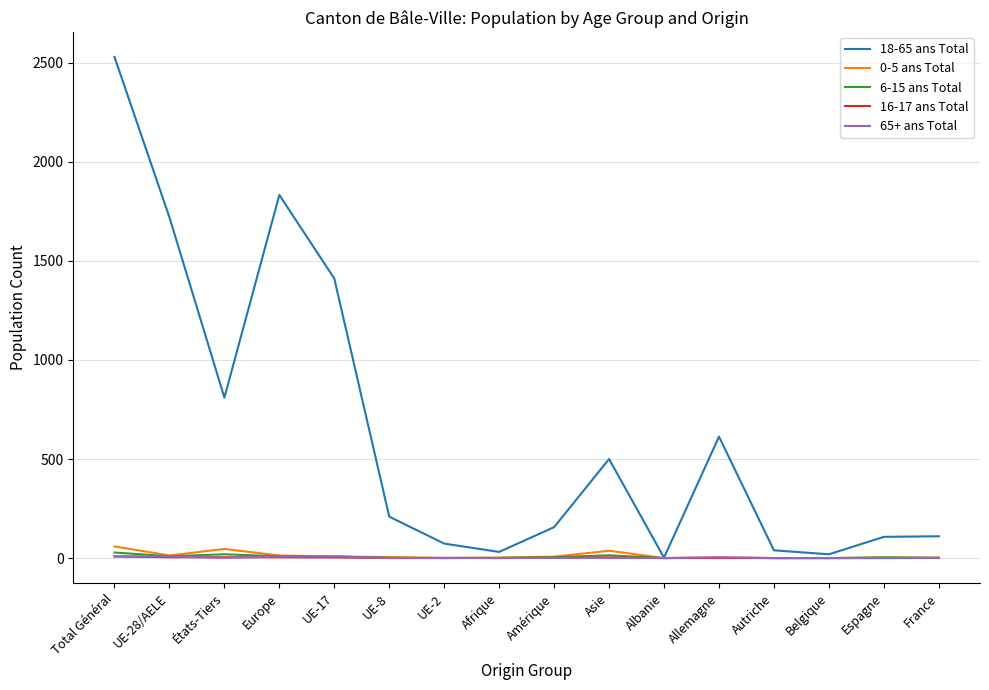

Is it true that 0-5 ans Total equals 0 at Autriche?

True